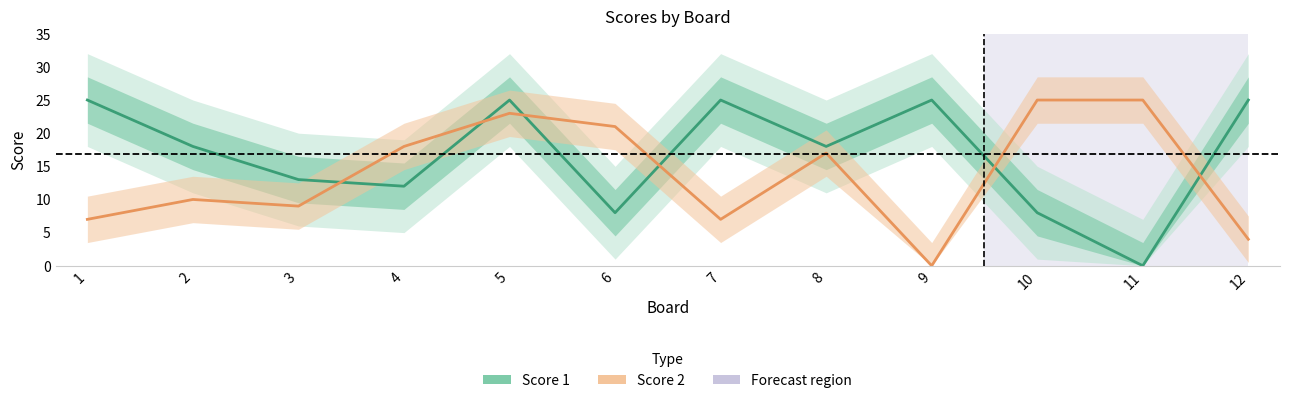

Reading left to right, list all the values displayed in this chart.

Score 1: 1=25	2=18	3=13	4=12	5=25	6=8	7=25	8=18	9=25	10=8	11=0	12=25
Score 2: 1=7	2=10	3=9	4=18	5=23	6=21	7=7	8=17	9=0	10=25	11=25	12=4